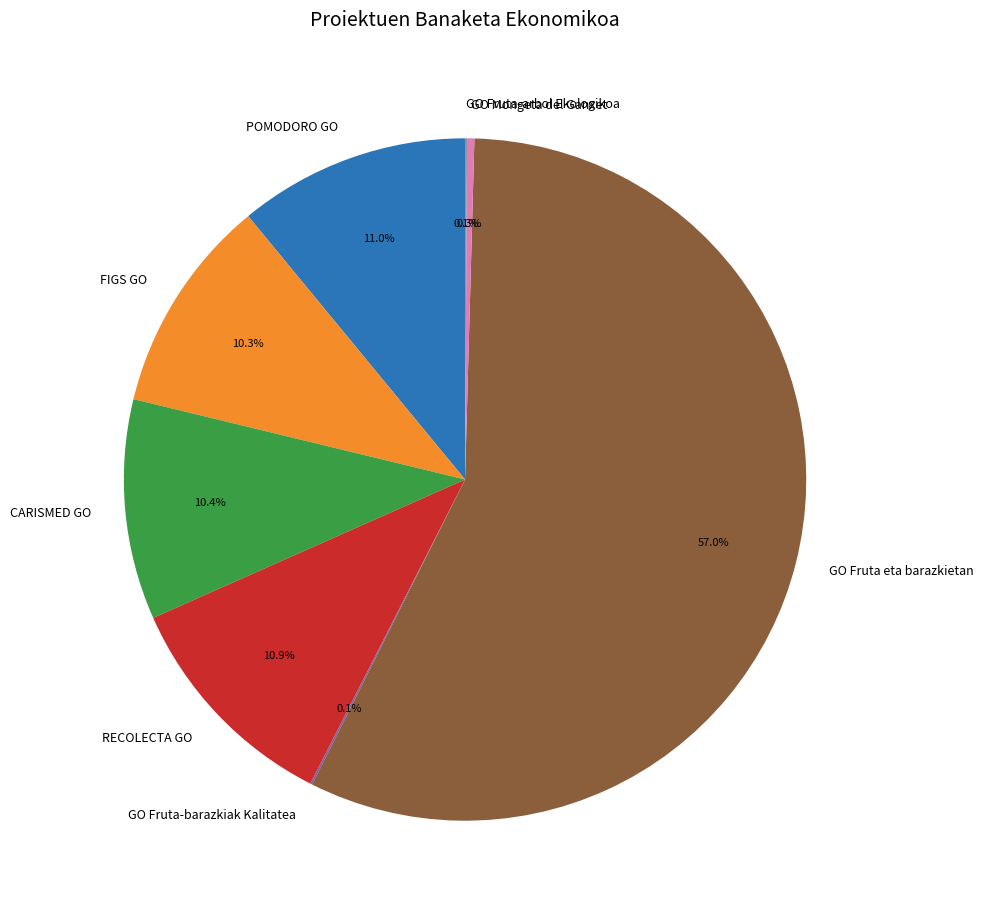

Which category accounts for the majority?

GO Fruta eta barazkietan